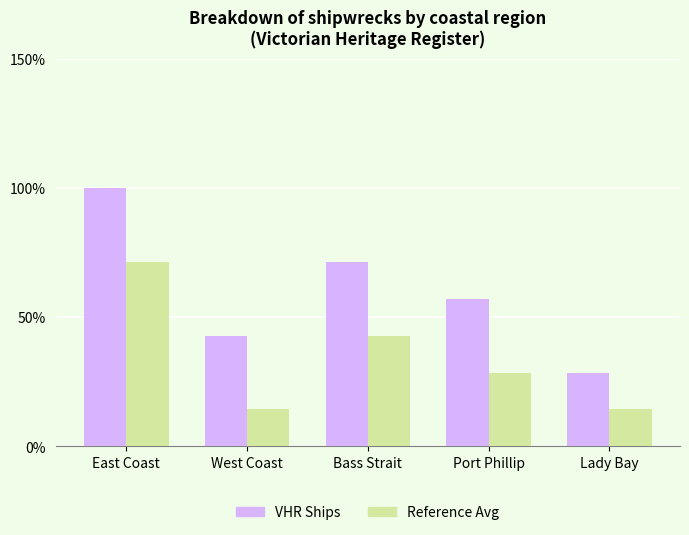

Rank the series by their average value, from lowest to highest.

Reference Avg, VHR Ships